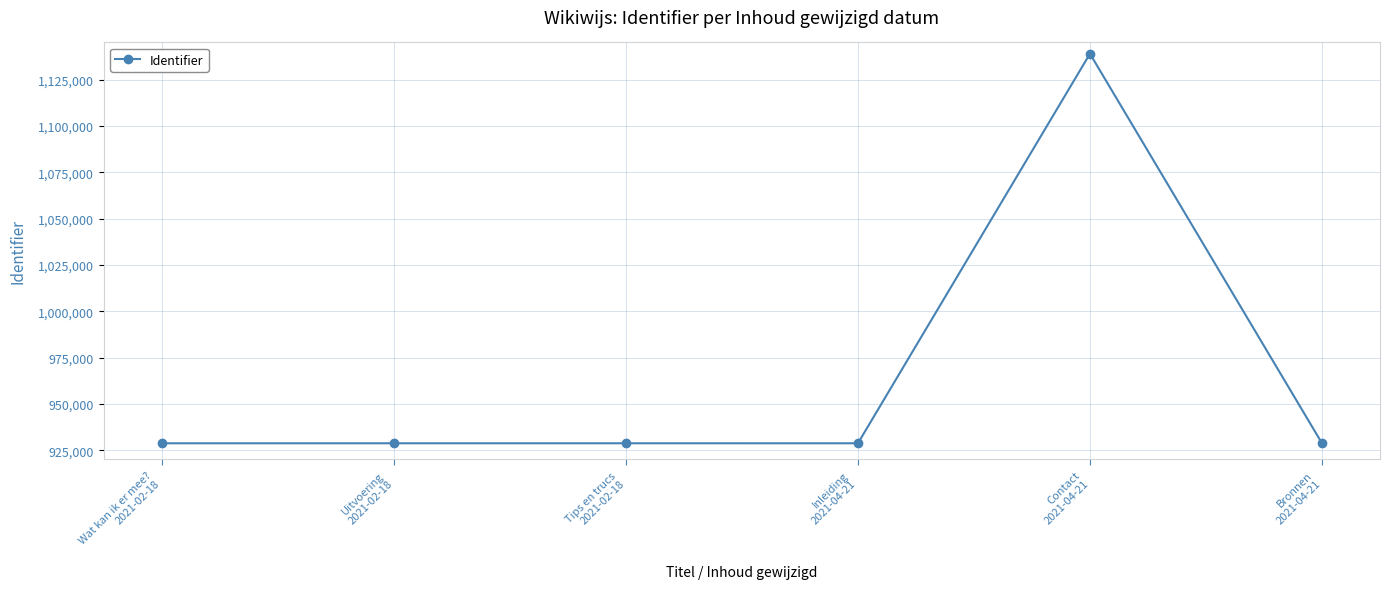

What is the difference between the second highest and second lowest values?

3